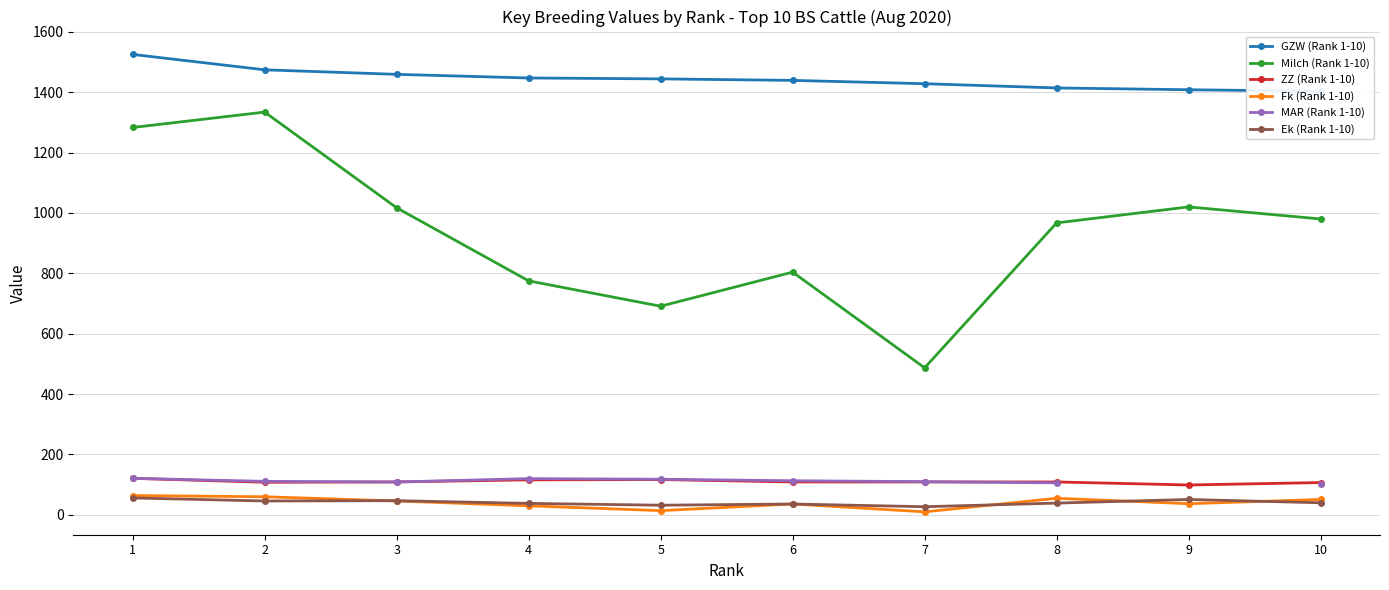

What is the total value across all series at 6?

2537.0